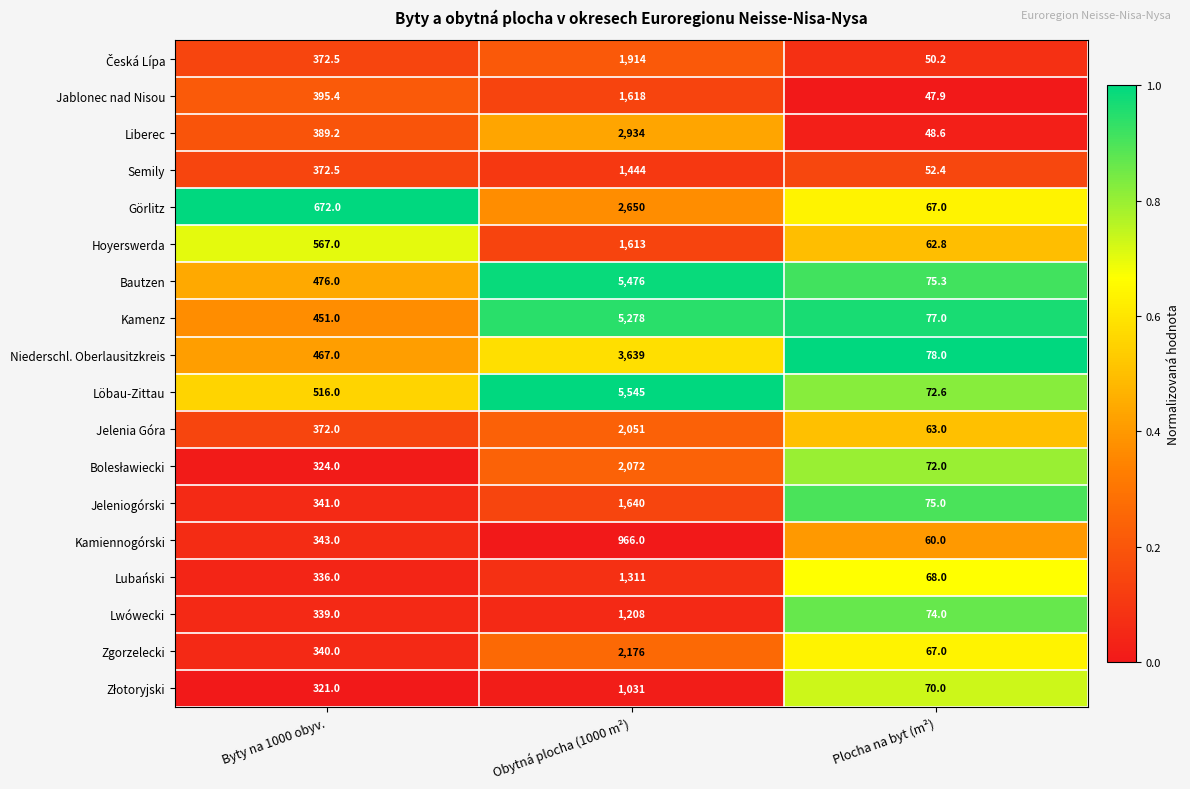

Which series changed the most between Obytná plocha (1000 m²) and Plocha na byt (m²)?

Löbau-Zittau